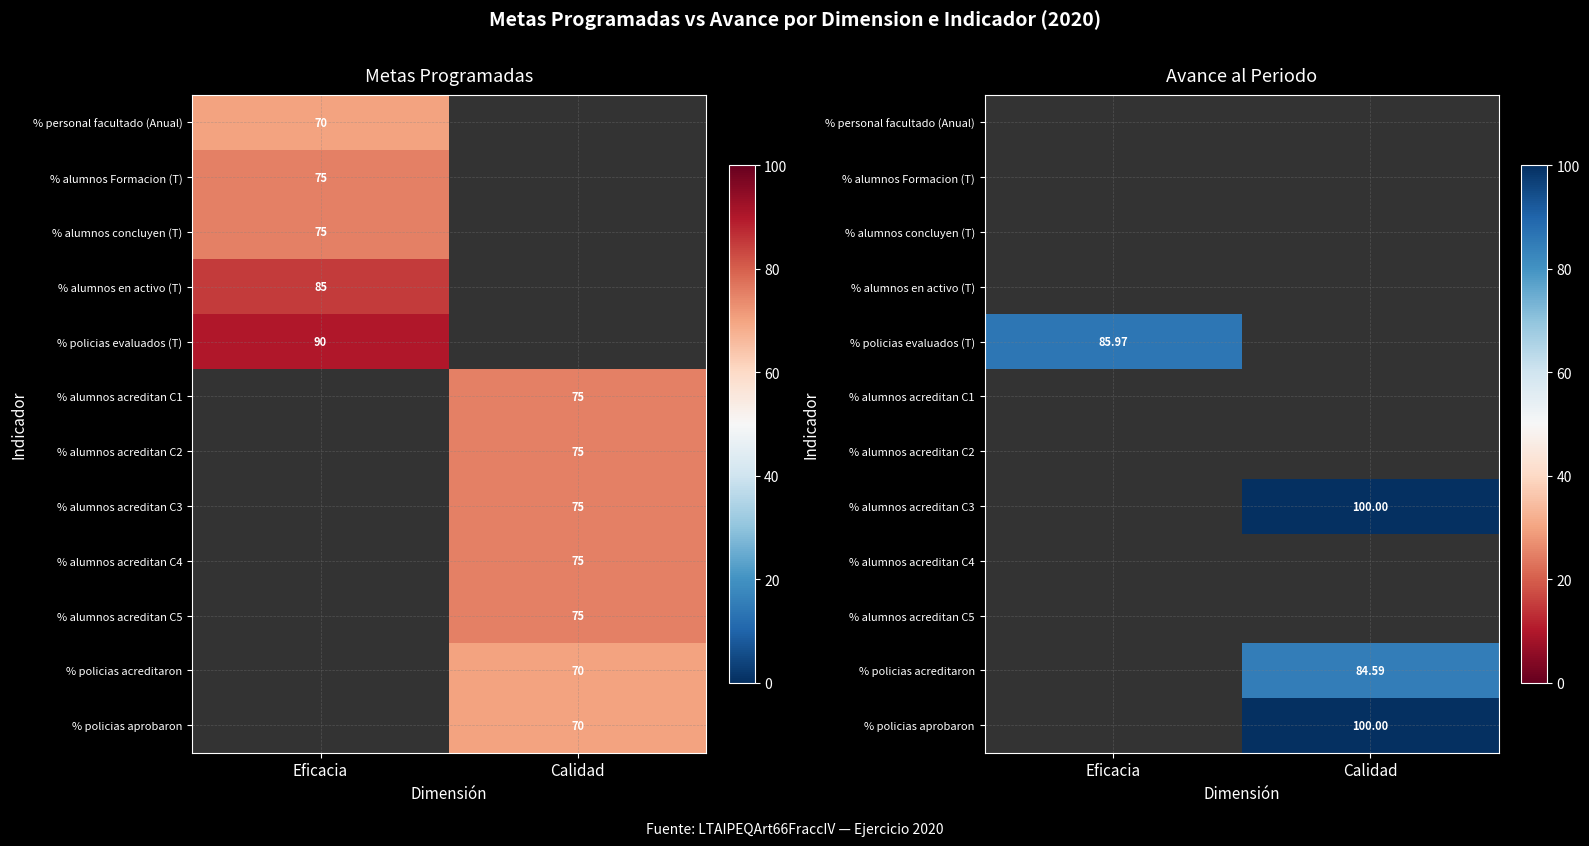

Is the value of % alumnos acreditan C3 at Eficacia greater than the value of % policias acreditaron at Calidad?

No